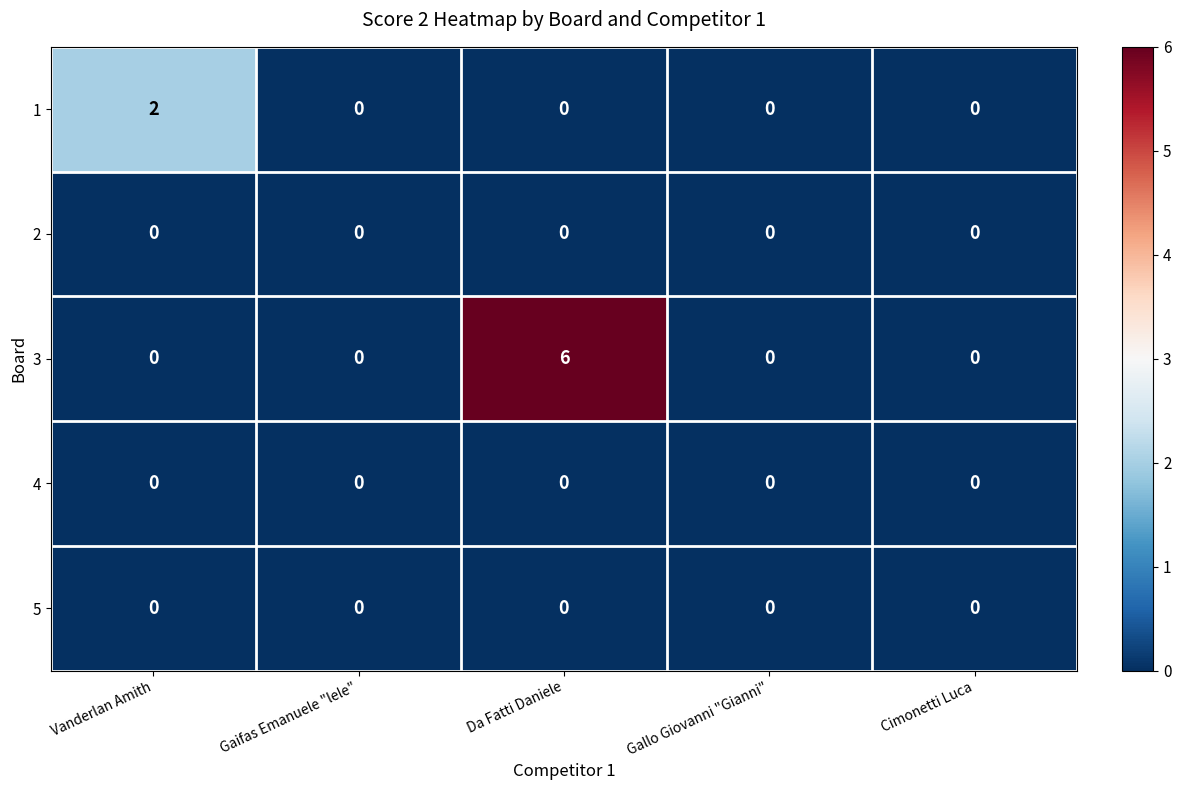

What is the maximum value shown in the chart?

6